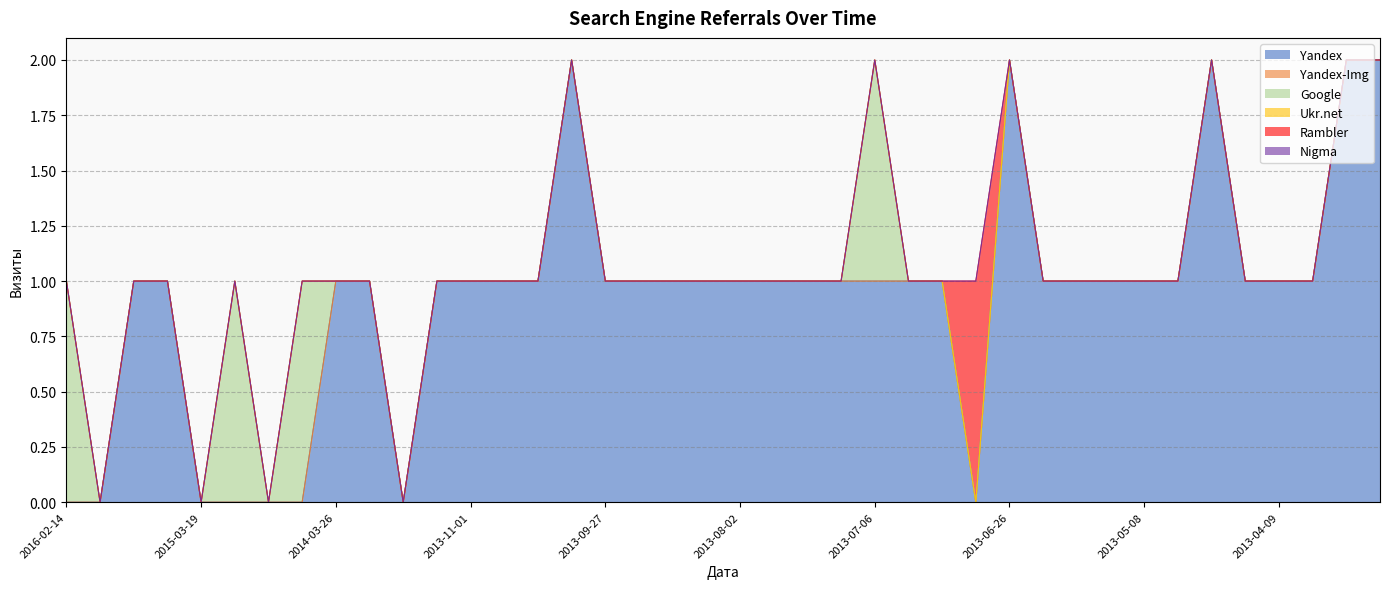

True or false: Nigma and Google intersect in this chart.

False